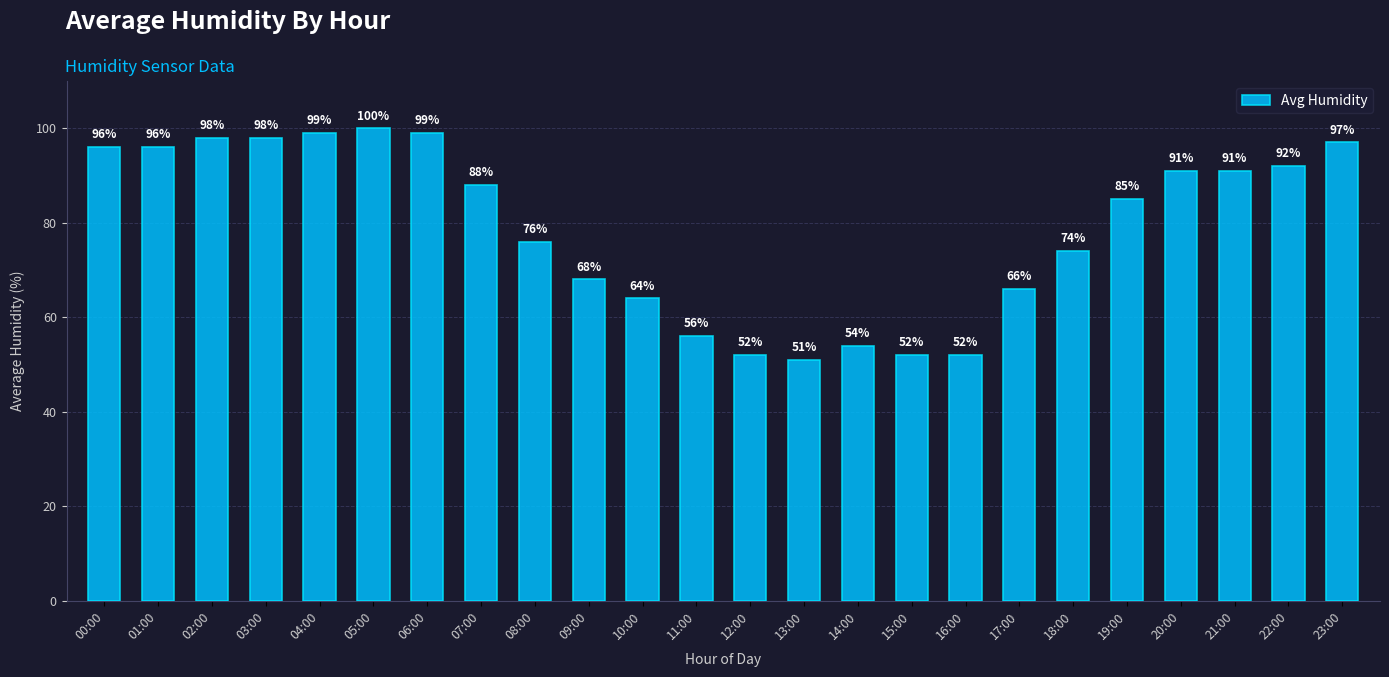

What is the ratio of the value at 14:00 to the value at 04:00?

0.5